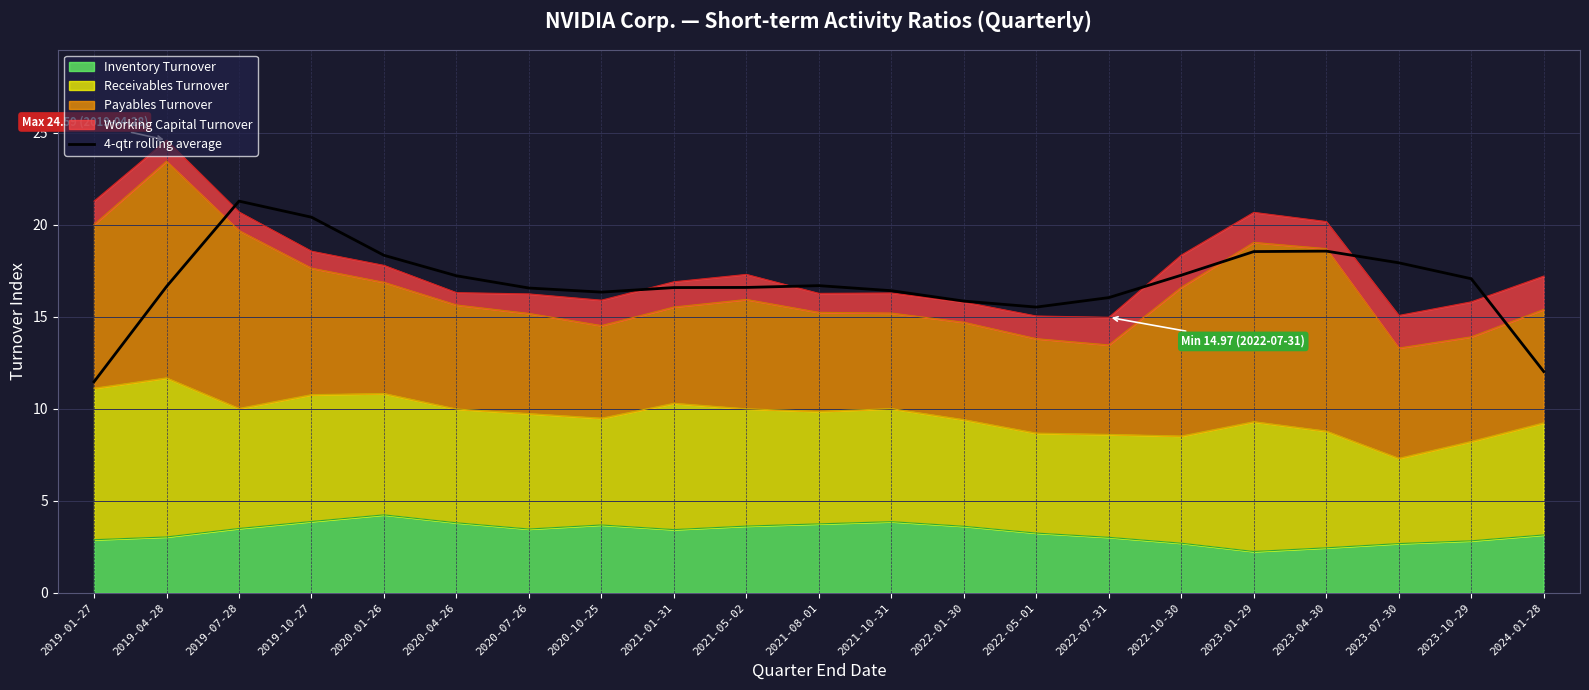

True or false: the data shows 16.6 at 2021-05-02.

True